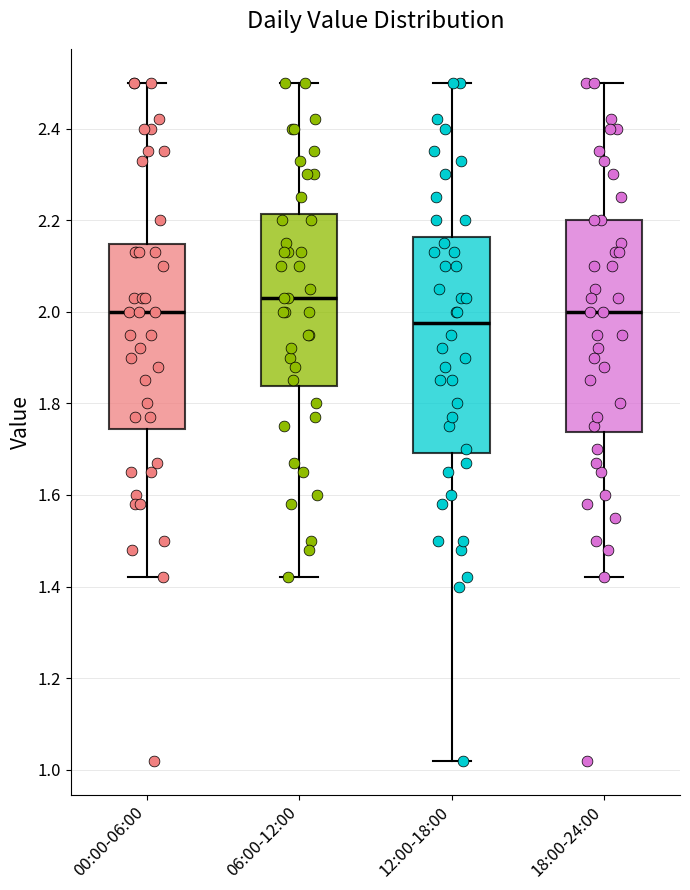

Where is the upper edge of the box for 06:00-12:00 on the y-axis? The values are not printed on the chart, so give them approximately, as read against the axis.

2.22